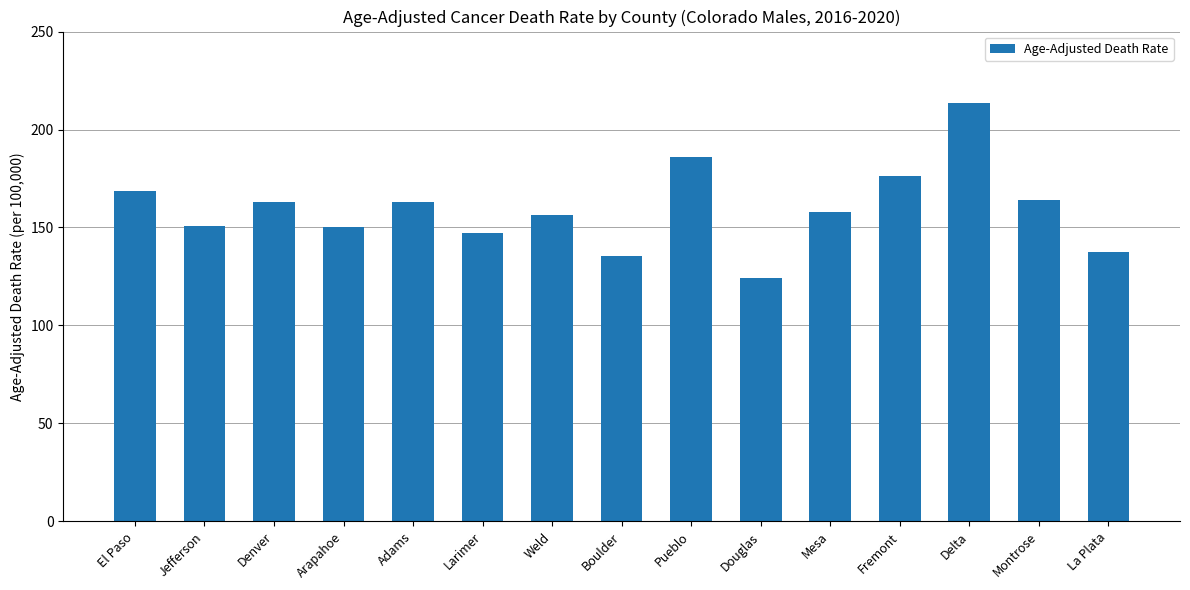

Which has a higher value, Montrose or Pueblo?

Pueblo